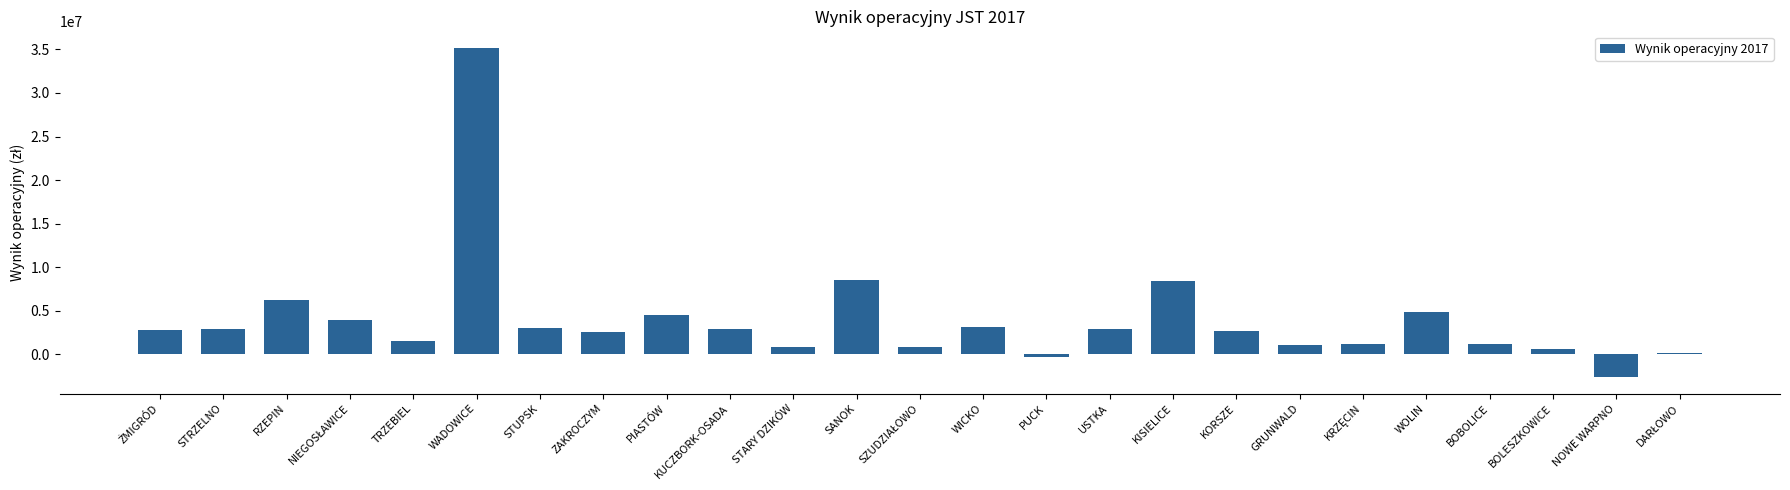

What is the sum of all values?

98811449.0